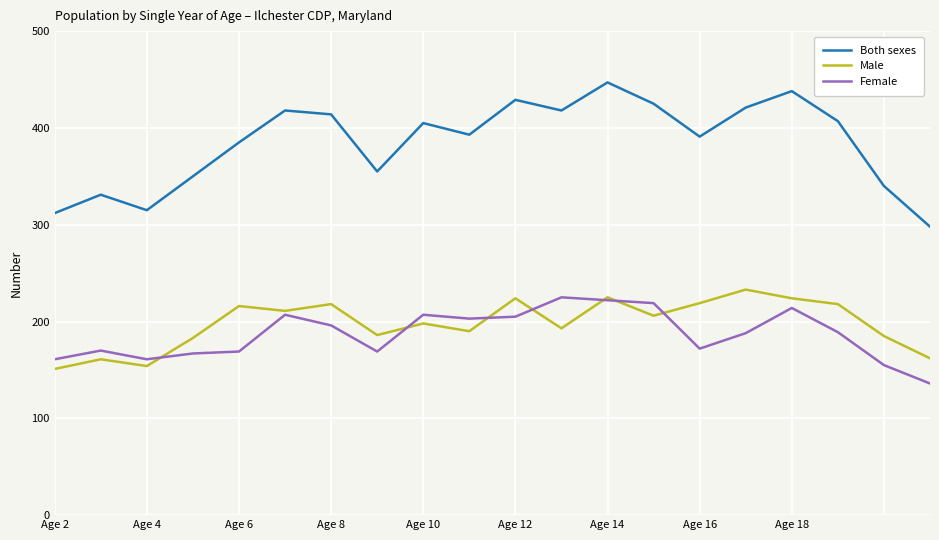

Which series has the largest total across all categories?

Both sexes